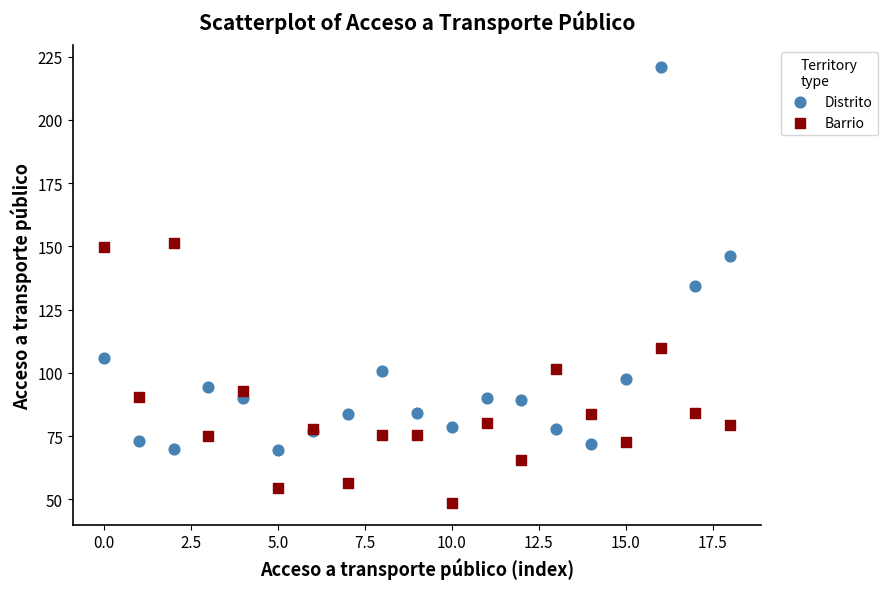

Which series has the largest Y range (max minus min)?

Distrito